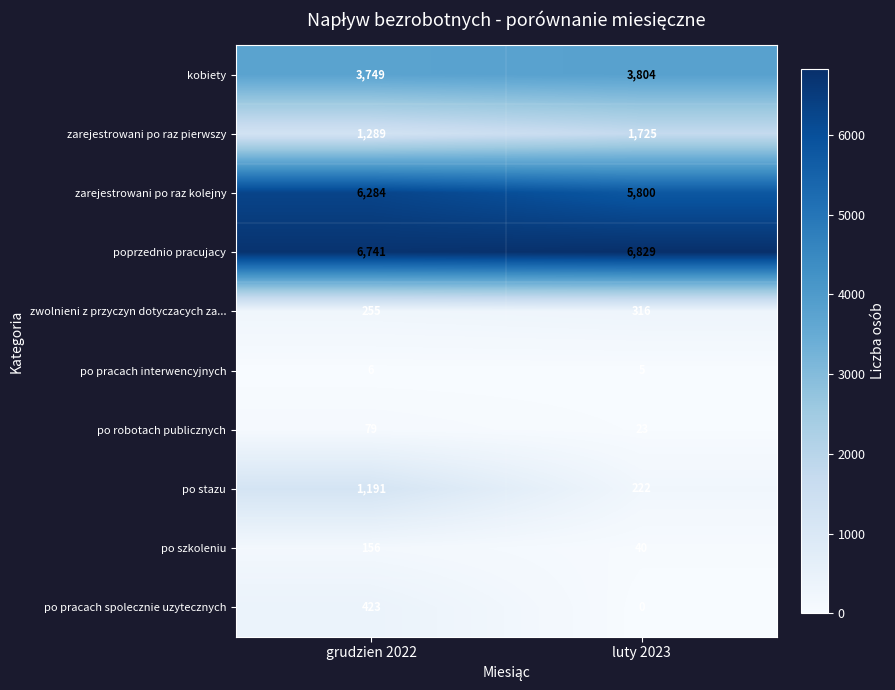

What is the difference between the maximum and minimum values in the kobiety series?

55